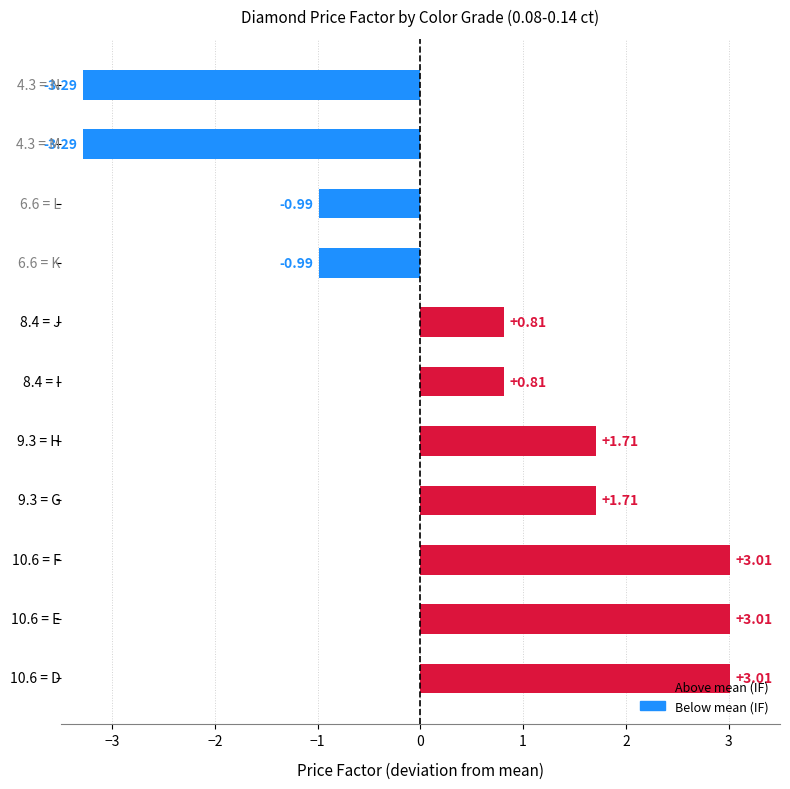

What is the difference between the maximum and minimum values?

6.3